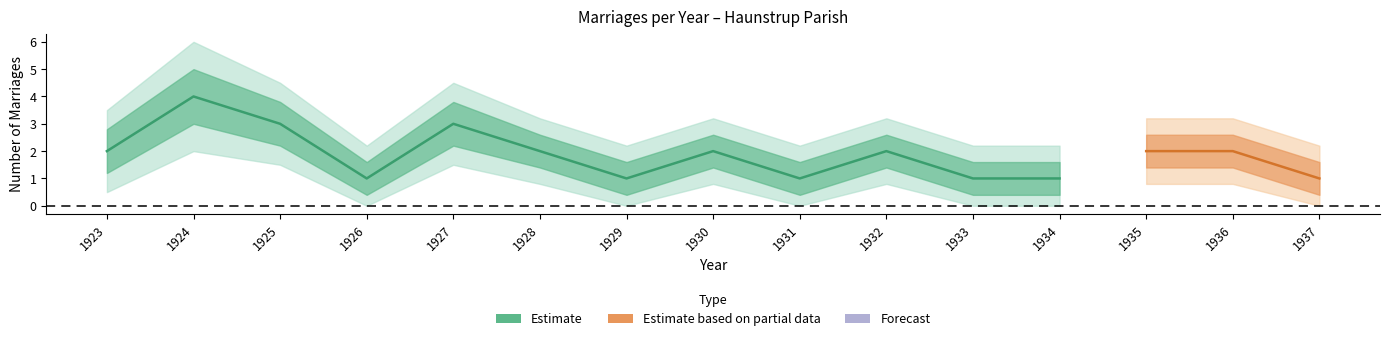

Is the value of lower_band1 at 1931 greater than the value of upper_band2 at 1923?

No